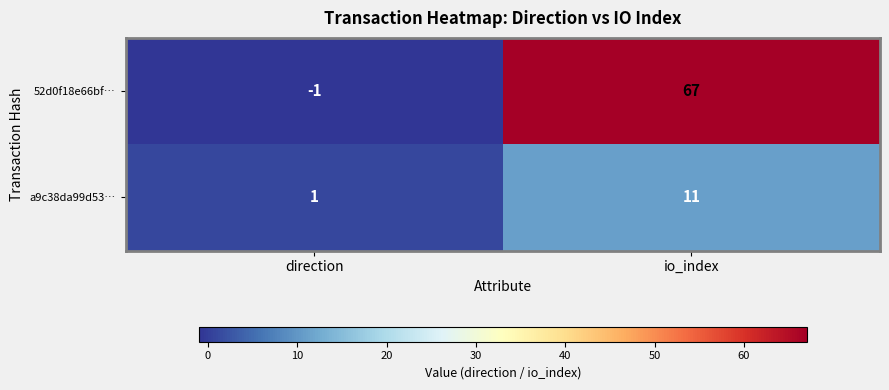

Which category has the lowest value across all series?

direction